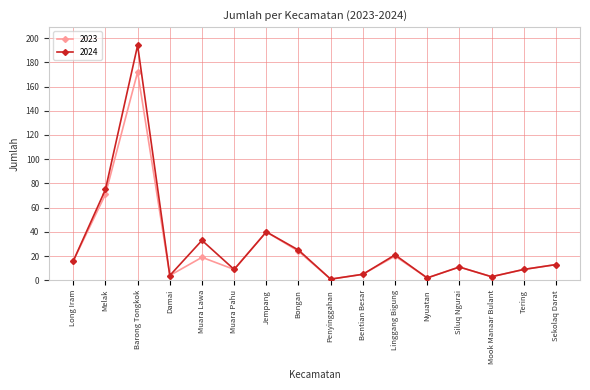

What is the difference between the maximum and minimum values in the 2023 series?

171